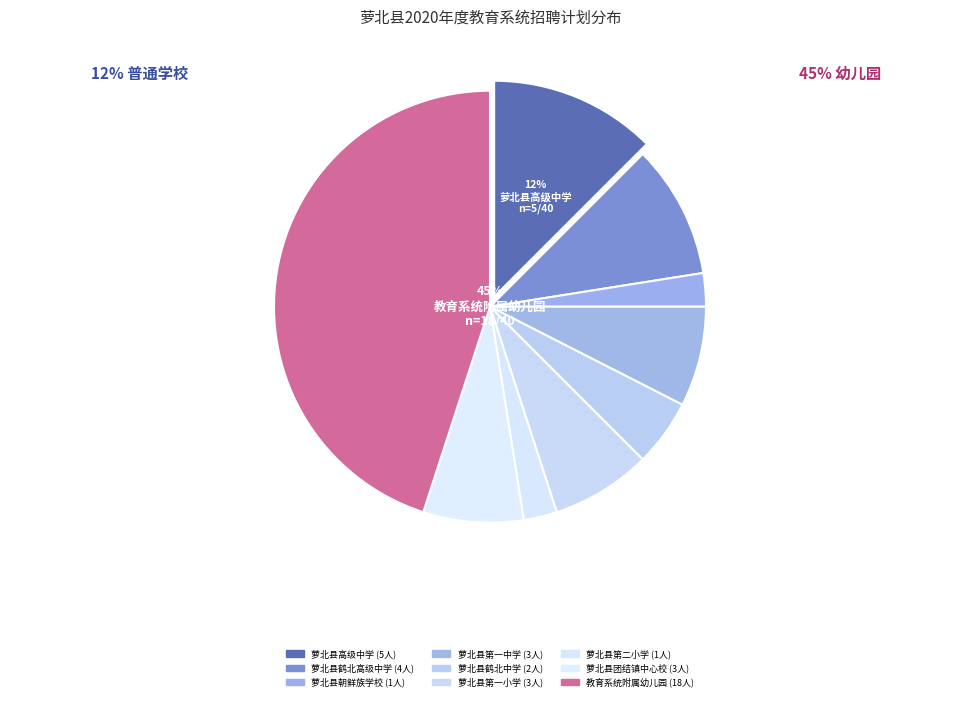

What is the change in value from 萝北县朝鲜族学校 to 萝北县第一小学?

+2